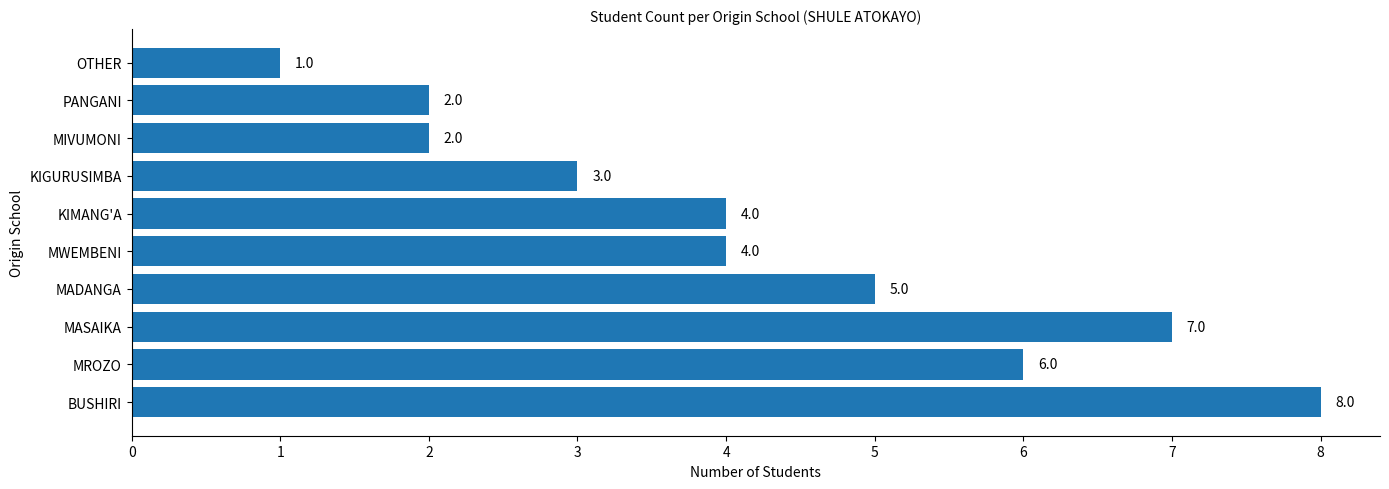

How many distinct data groups are displayed?

1